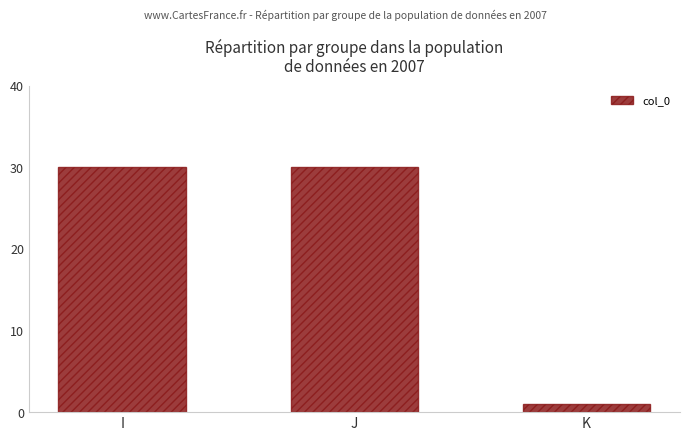

The chart shows a value of 41 at I. True or false?

False